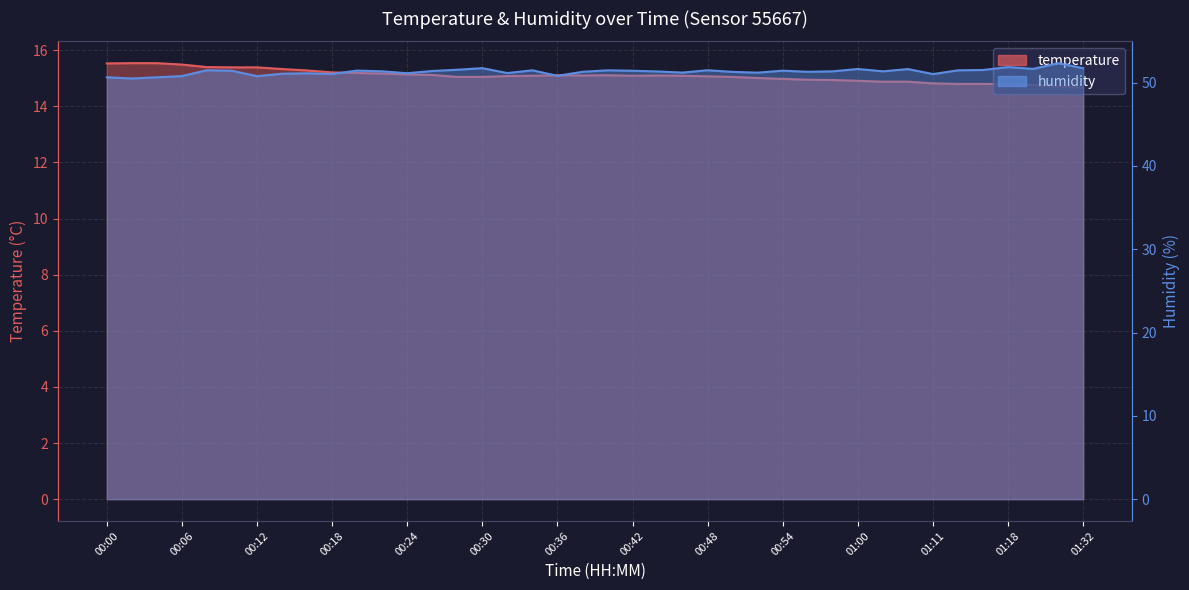

True or false: humidity has more than 2 interior local peaks.

True